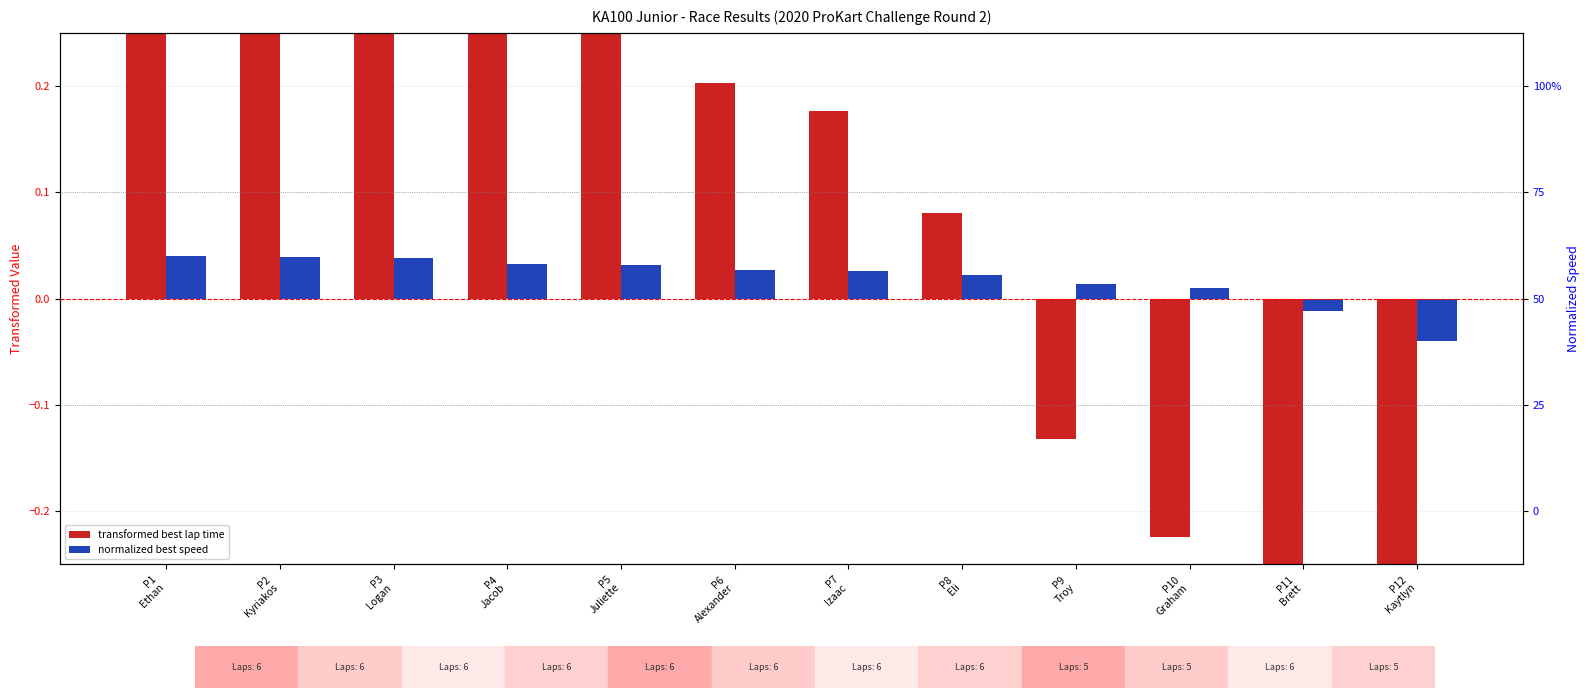

What position from the right is P8
Eli?

5